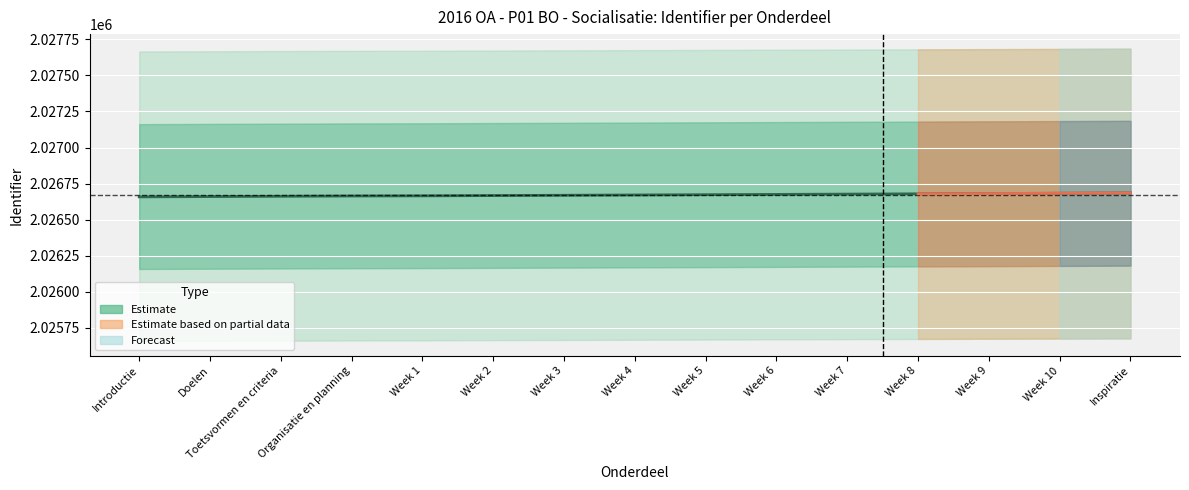

How many lines are shown in the chart?

1